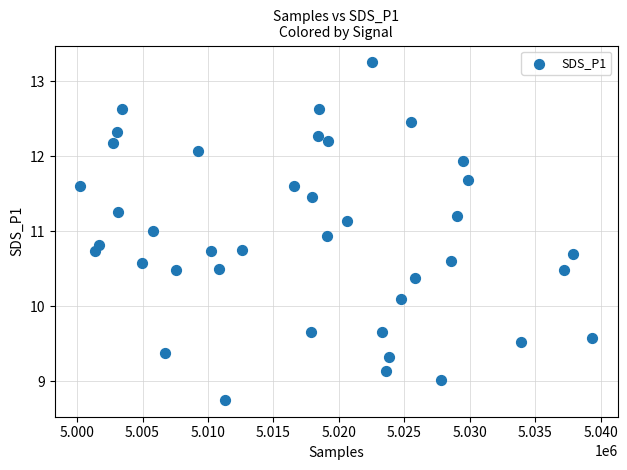

What is the range of X values (max minus min)?

39085.0